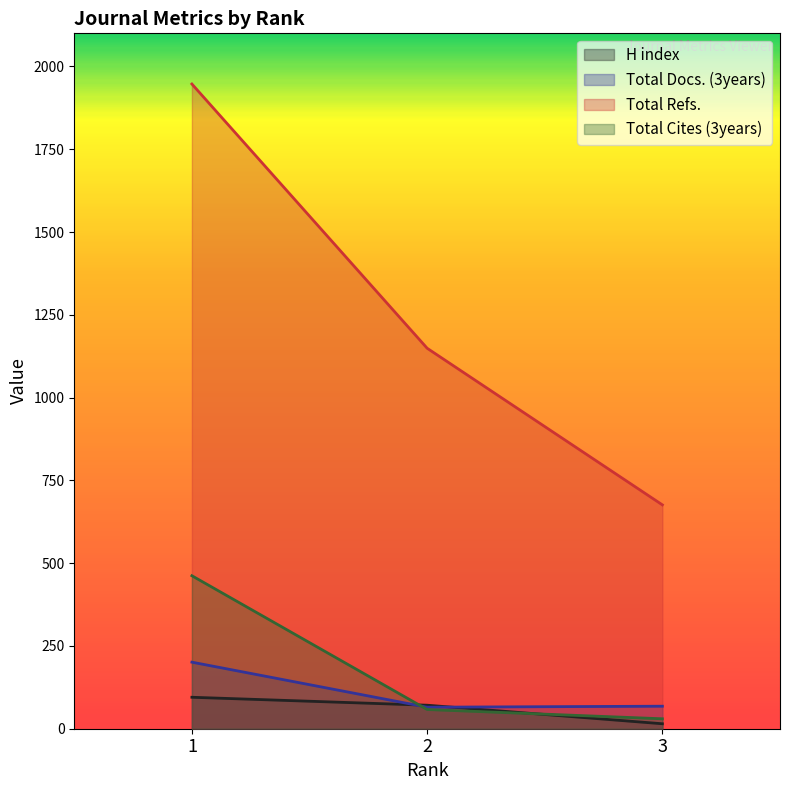

What is the sum of all H index values?

181